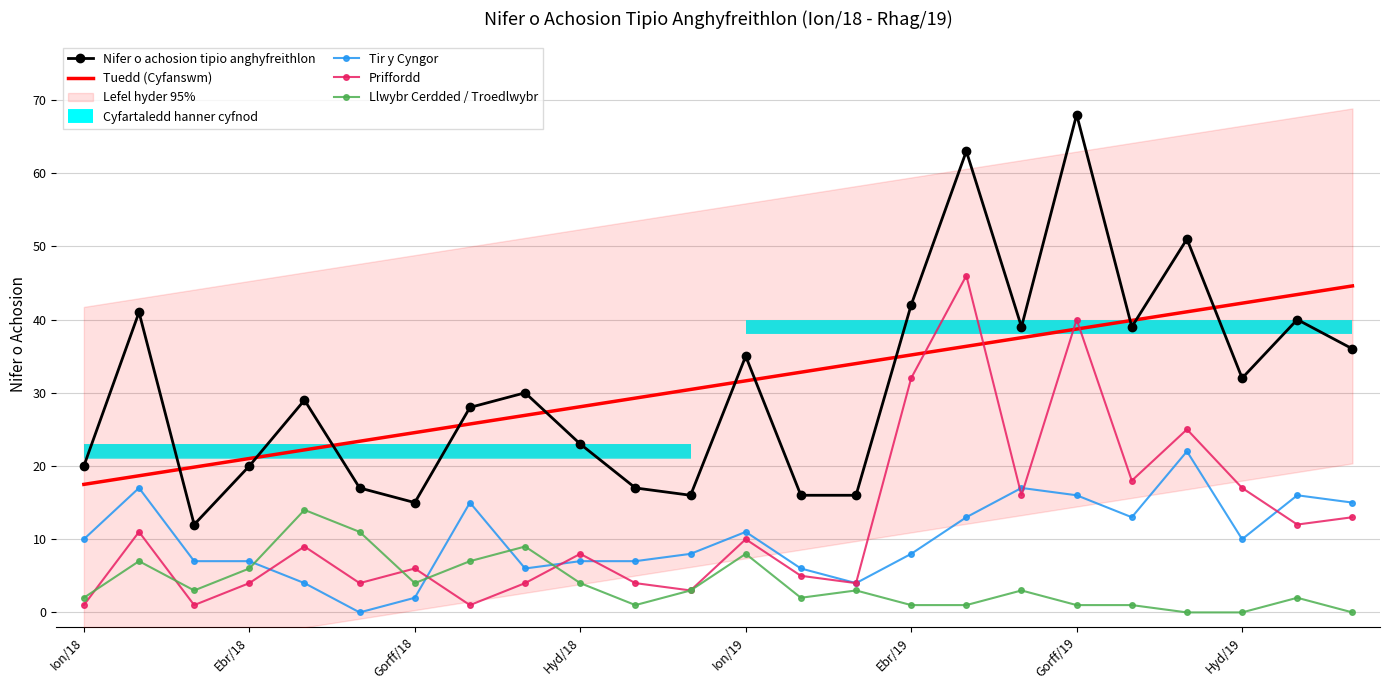

In Nifer o achosion tipio anghyfreithlon, how many points are lower than both neighbors (excluding endpoints)?

6